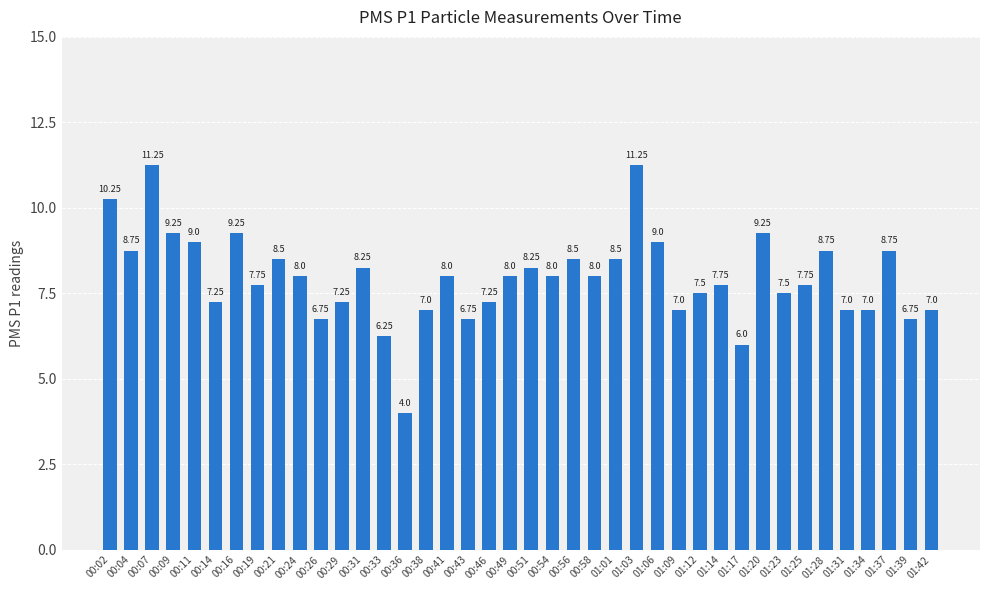

Approximately how many times larger is the value at 00:36 compared to 01:23?

0.5